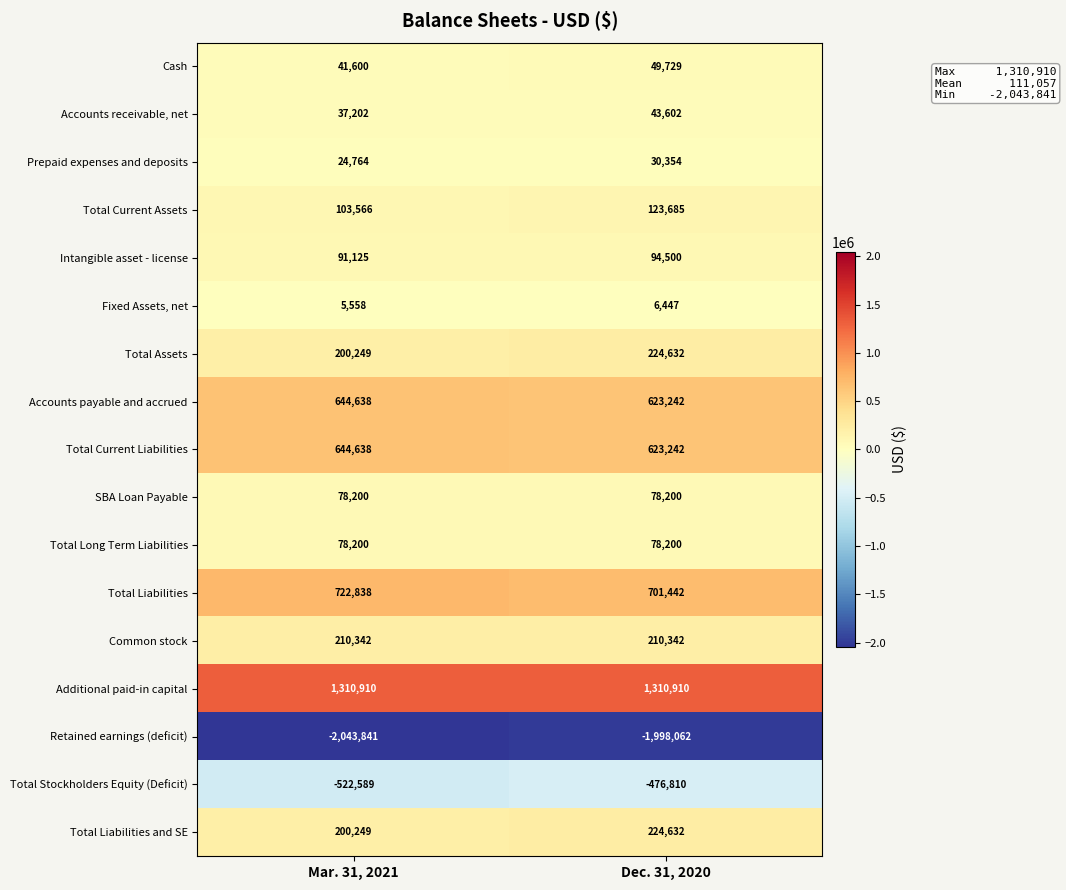

Where is Retained earnings (deficit) nearest to the value -2020951?

Dec. 31, 2020